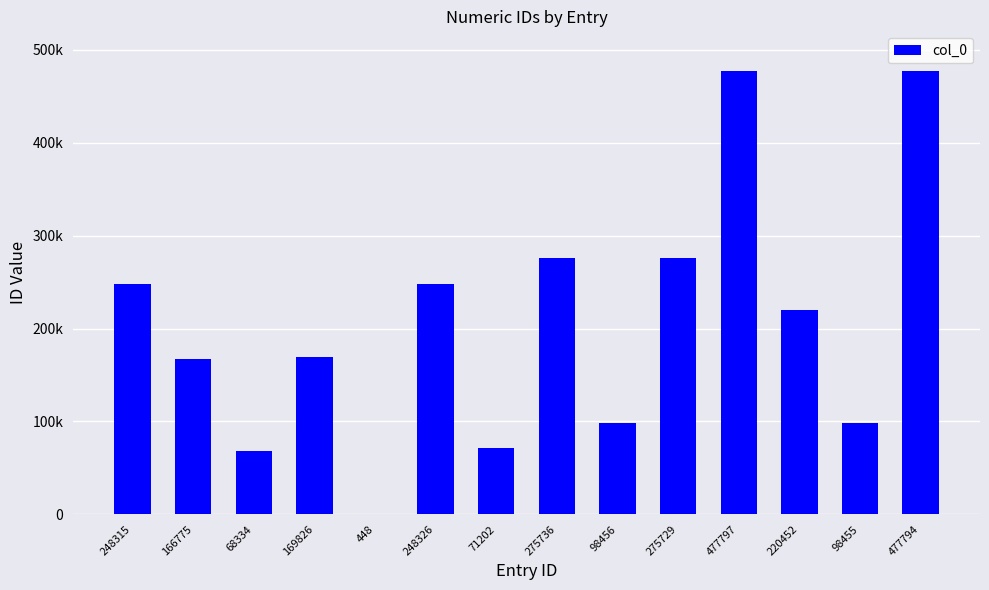

Are the bars horizontal?

No